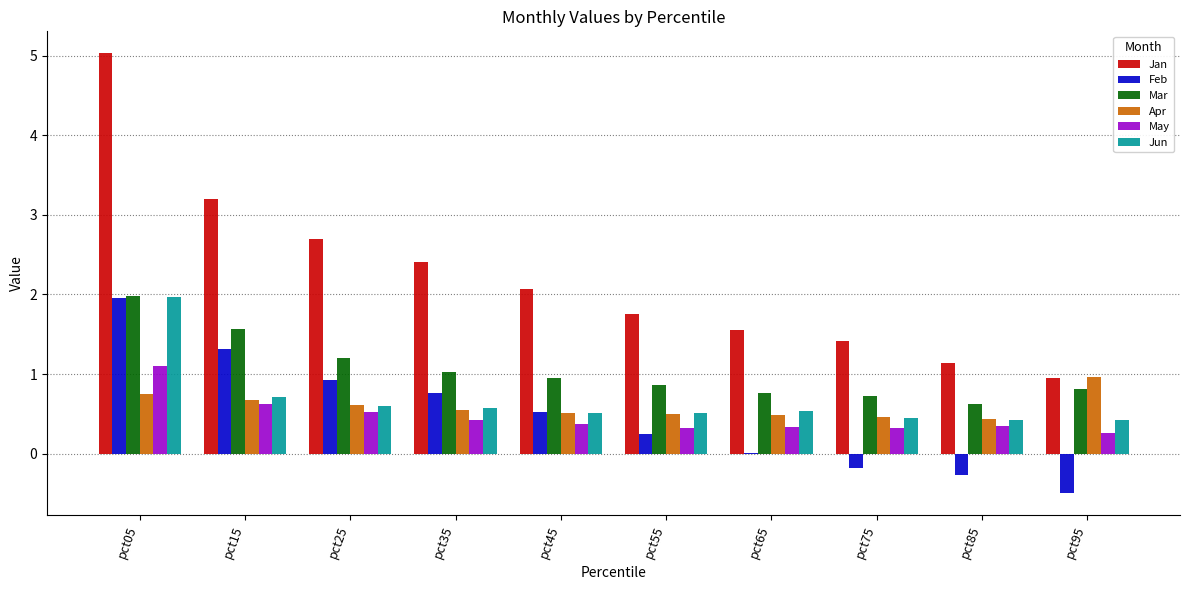

Is the value of Jan at pct15 greater than the value of May at pct95?

Yes